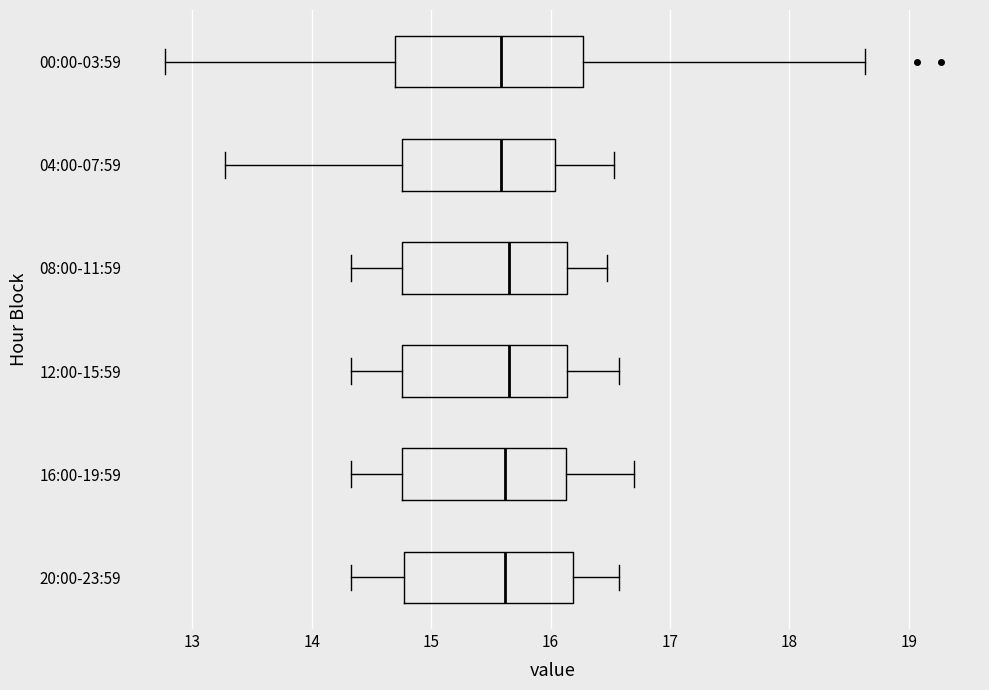

Reading bottom to top, read every box against the x-axis: the position of its median line, the range the box covers, and the ends of its whiskers. The values are not printed on the chart, so give them approximately, as read against the axis.

20:00-23:59: median 15.6, box 14.8 to 16.2, whiskers 14.3 to 16.6
16:00-19:59: median 15.6, box 14.8 to 16.1, whiskers 14.3 to 16.7
12:00-15:59: median 15.7, box 14.8 to 16.1, whiskers 14.3 to 16.6
08:00-11:59: median 15.7, box 14.8 to 16.1, whiskers 14.3 to 16.5
04:00-07:59: median 15.6, box 14.8 to 16.0, whiskers 13.3 to 16.5
00:00-03:59: median 15.6, box 14.7 to 16.3, whiskers 12.8 to 18.6